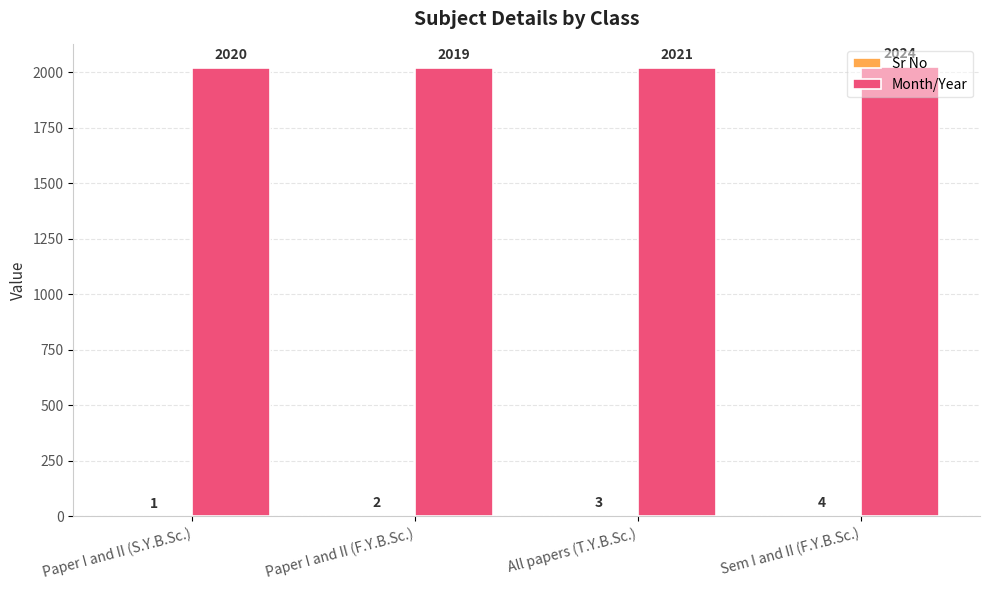

What is the total value across all series at Paper I and II (F.Y.B.Sc.)?

2021